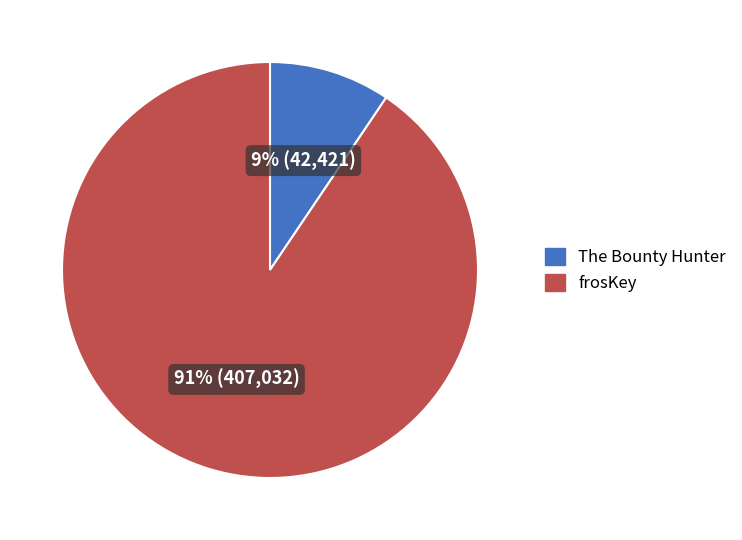

To the nearest percent, what percentage of the pie is frosKey?

91%